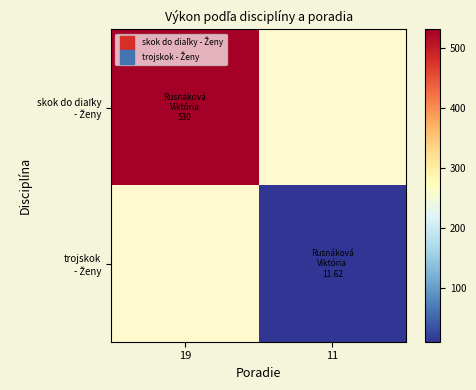

Is the value of trojskok - Ženy at 11 greater than the value of skok do diaľky - Ženy at 19?

No